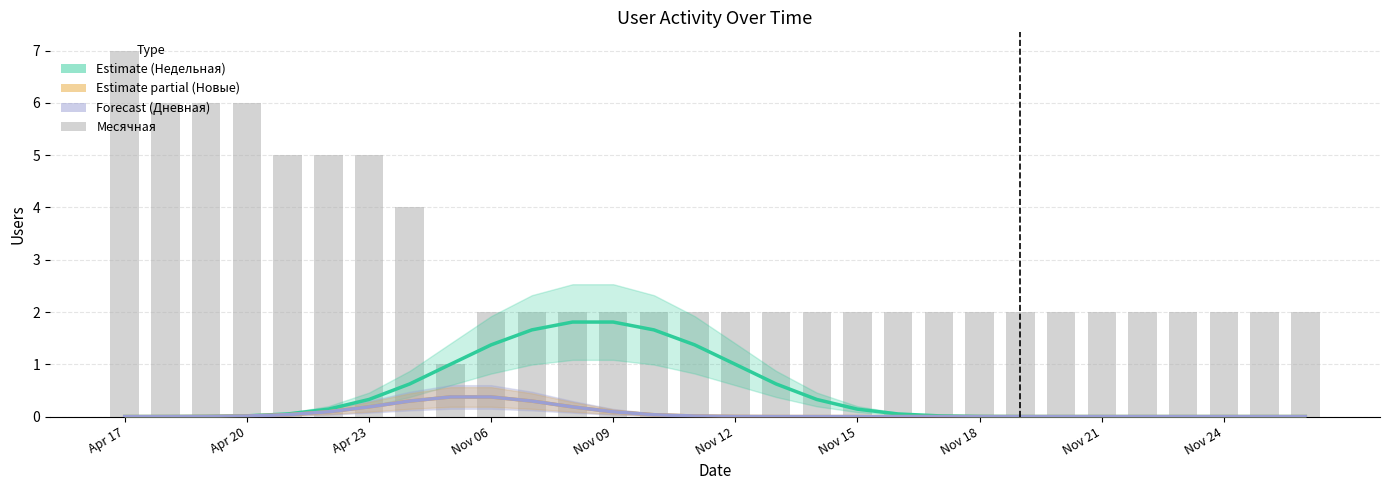

At how many categories does at least one series exceed 1?

29